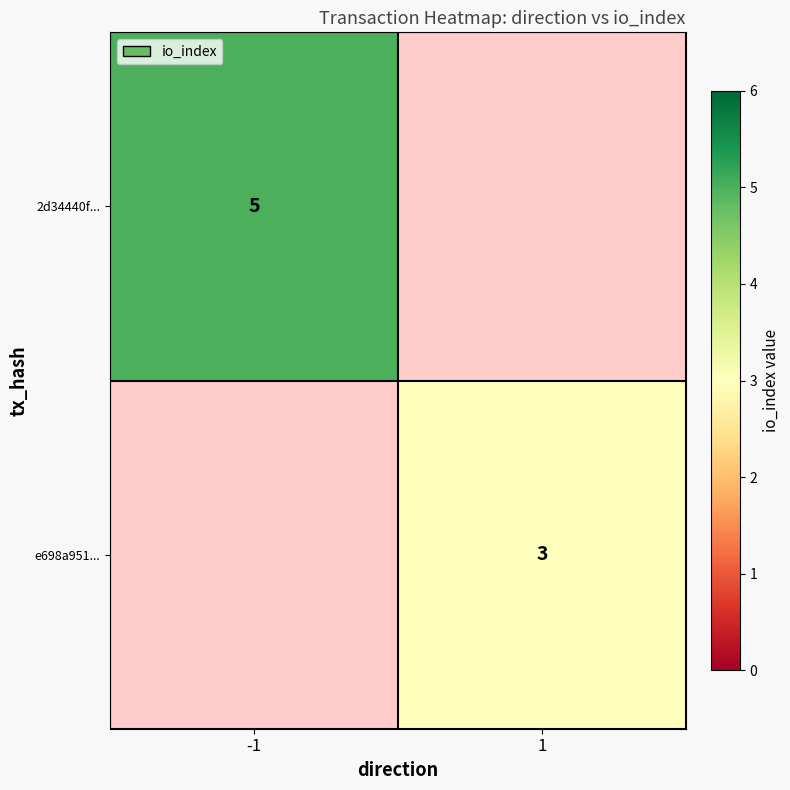

At which category does the chart reach its peak across all series?

-1